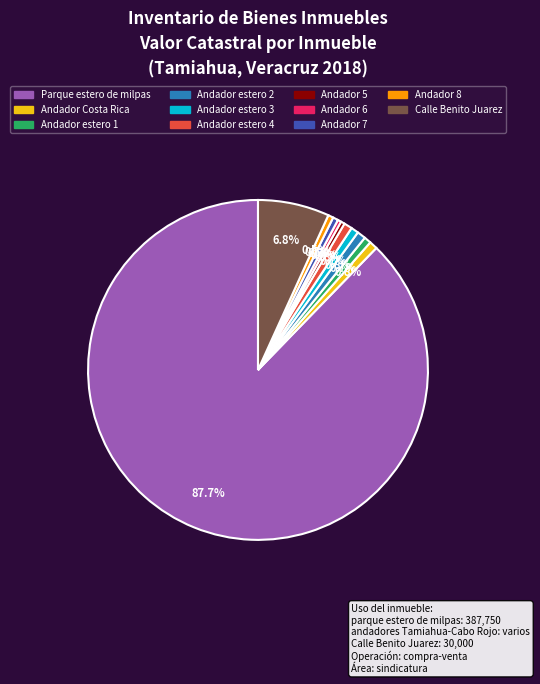

What percentage is the Andador Costa Rica slice, to the nearest percent?

1%